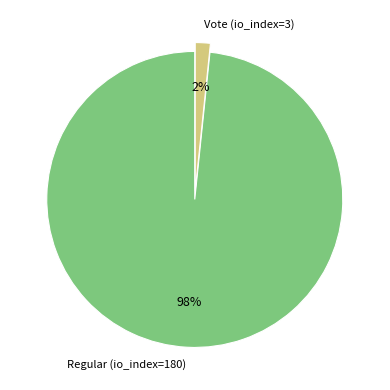

To the nearest percent, what is the combined percentage of Vote (io_index=3) and Regular (io_index=180)?

100%